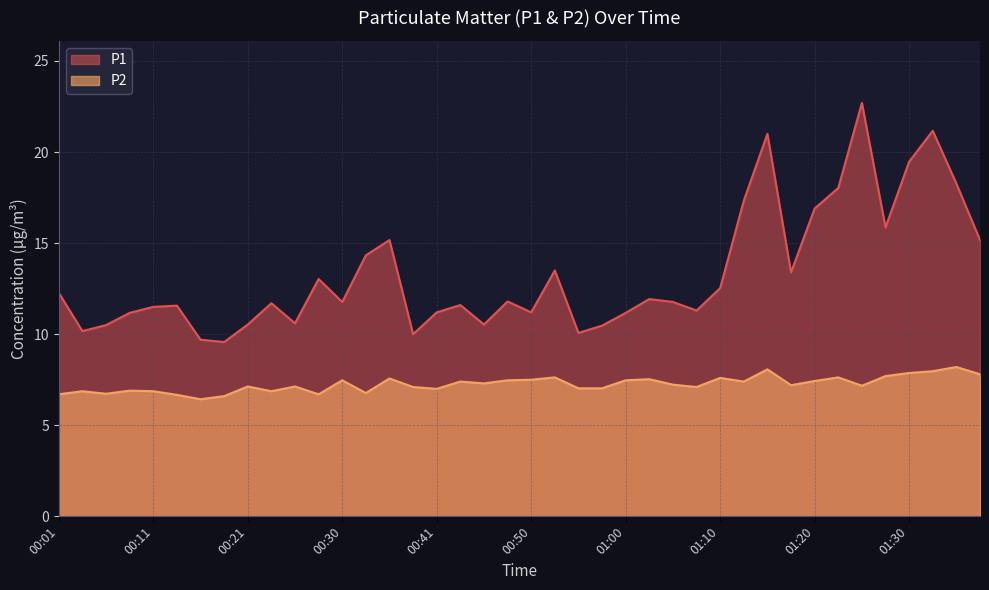

What is the difference between the maximum and minimum values in the P1 series?

13.1